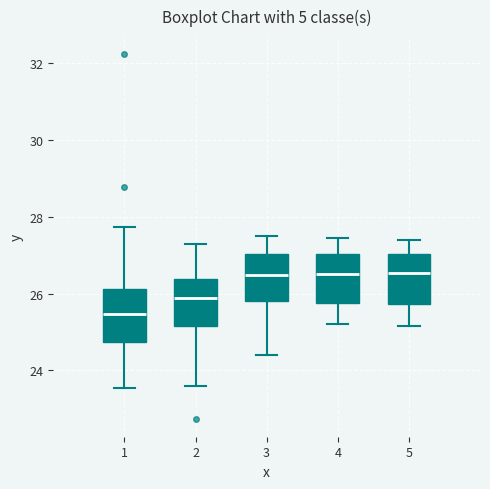

Which box's median line is the lowest?

1